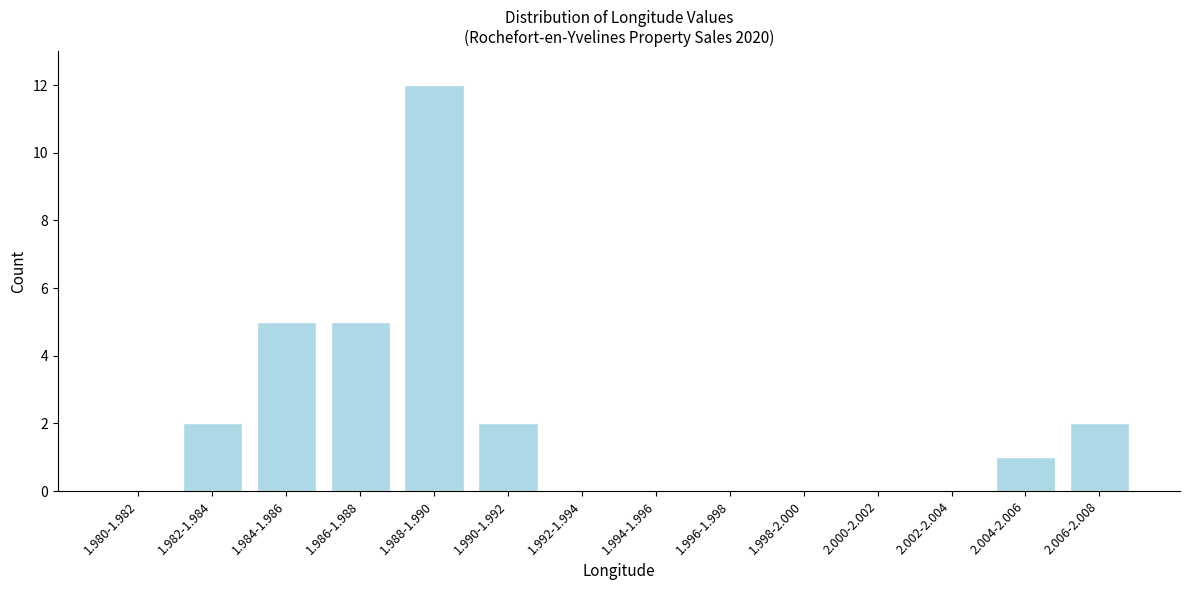

Reading left to right, list all the values displayed in this chart.

1.980-1.982=0	1.982-1.984=2	1.984-1.986=5	1.986-1.988=5	1.988-1.990=12	1.990-1.992=2	1.992-1.994=0	1.994-1.996=0	1.996-1.998=0	1.998-2.000=0	2.000-2.002=0	2.002-2.004=0	2.004-2.006=1	2.006-2.008=2